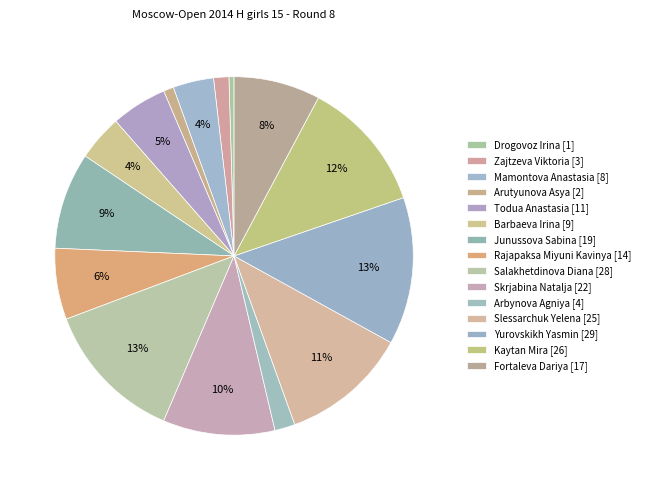

Approximately how many times larger is the value at Rajapaksa Miyuni Kavinya compared to Junussova Sabina?

0.7